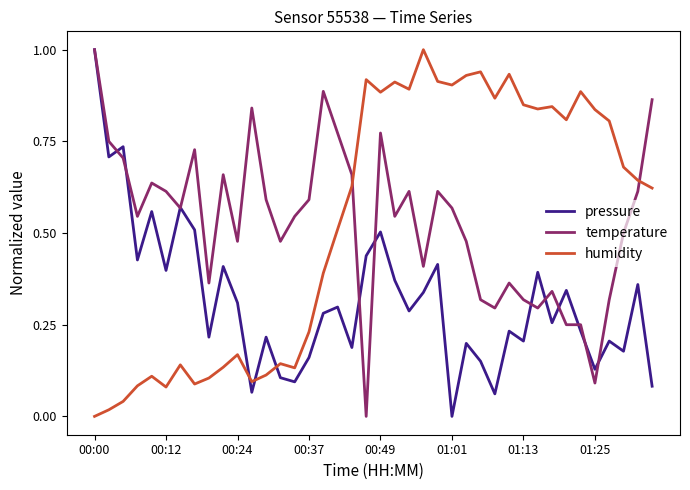

How many times do temperature and humidity cross each other?

2